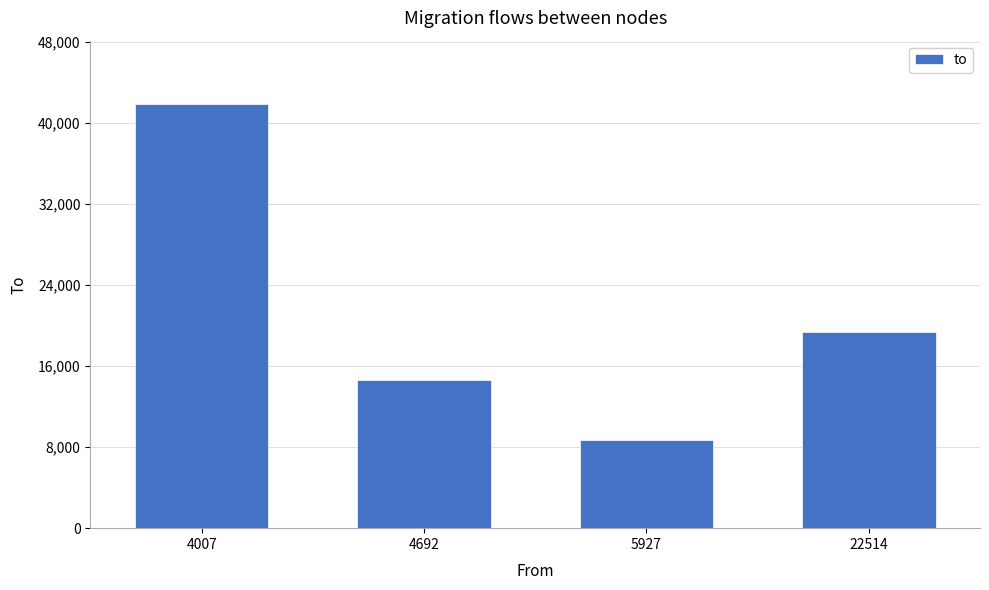

What is the value of the 4th bar from the left?

19316